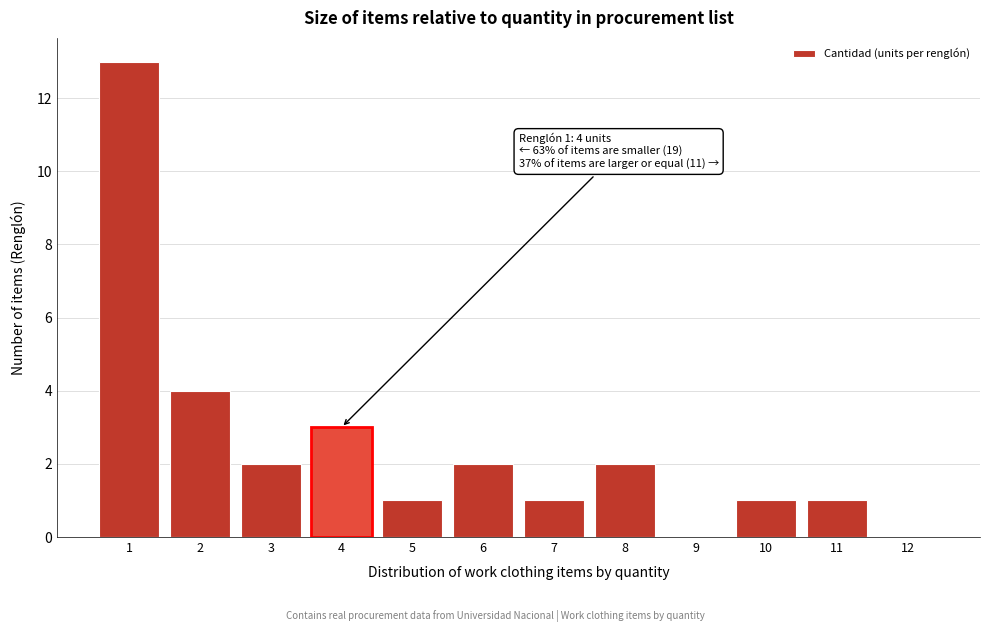

Reading left to right, extract all data points from this chart.

1=13	2=4	3=2	4=3	5=1	6=2	7=1	8=2	9=0	10=1	11=1	12=0